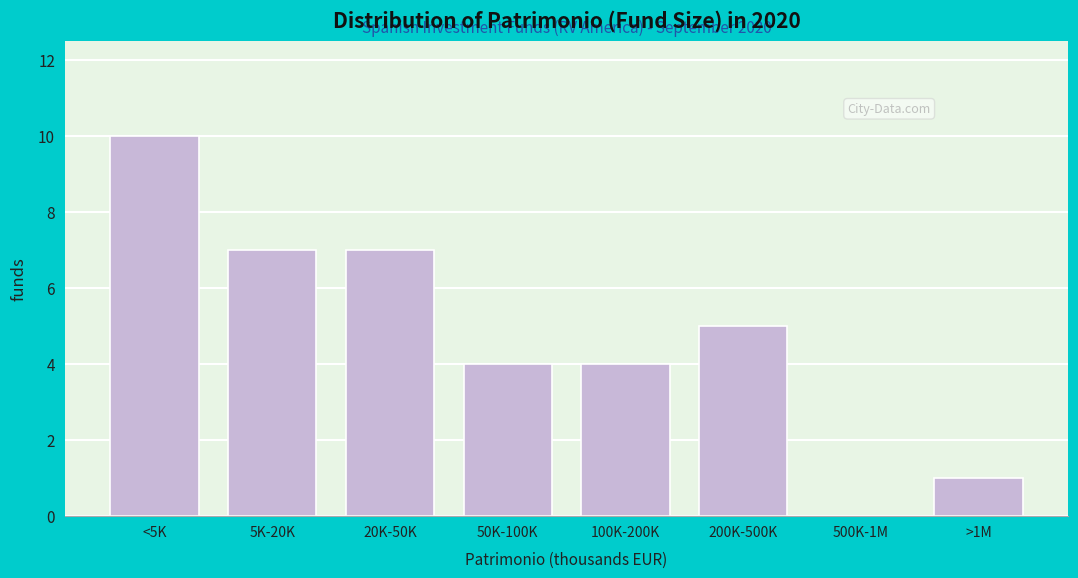

Reading left to right, list all the values displayed in this chart.

<5K=10	5K-20K=7	20K-50K=7	50K-100K=4	100K-200K=4	200K-500K=5	500K-1M=0	>1M=1